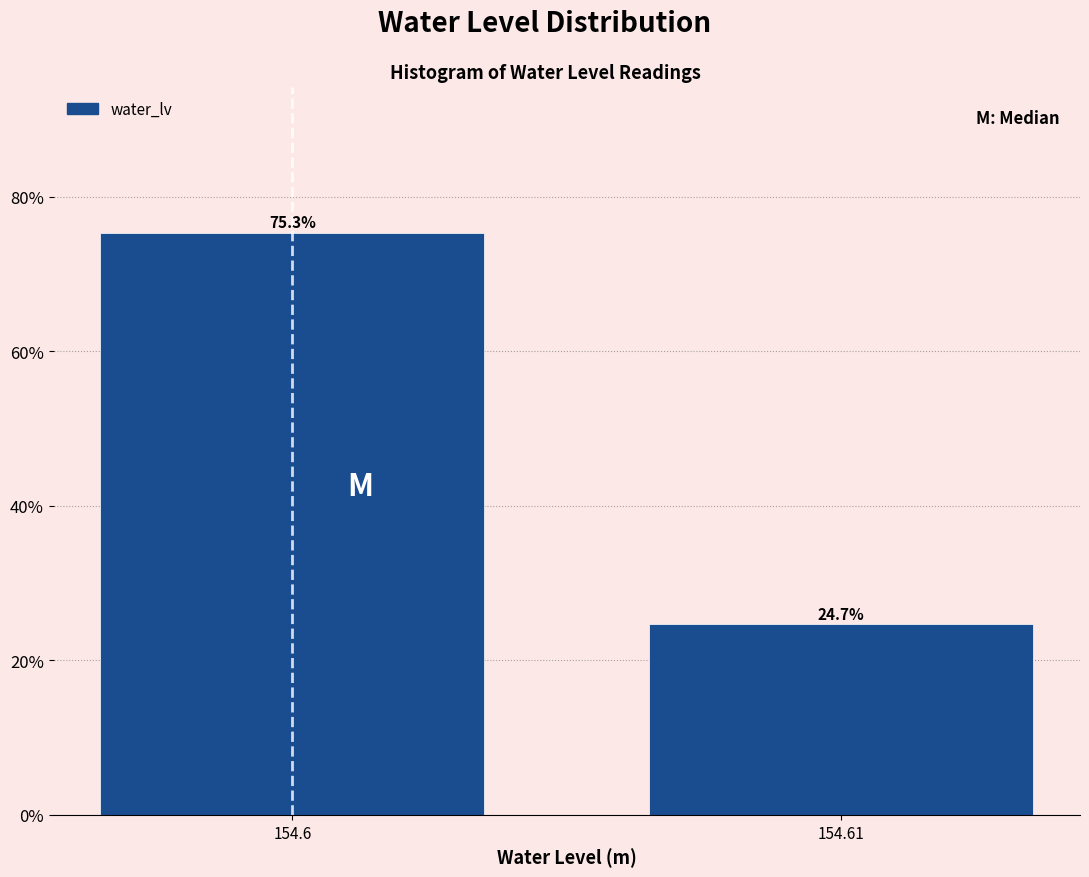

Reading left to right, list all the values displayed in this chart.

75.3	24.7